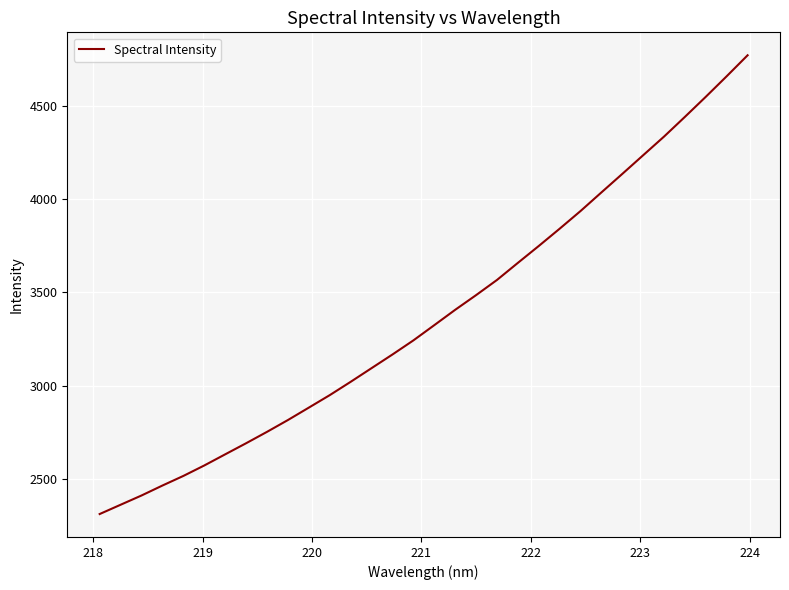

What is the maximum value shown in the chart?

4773.2